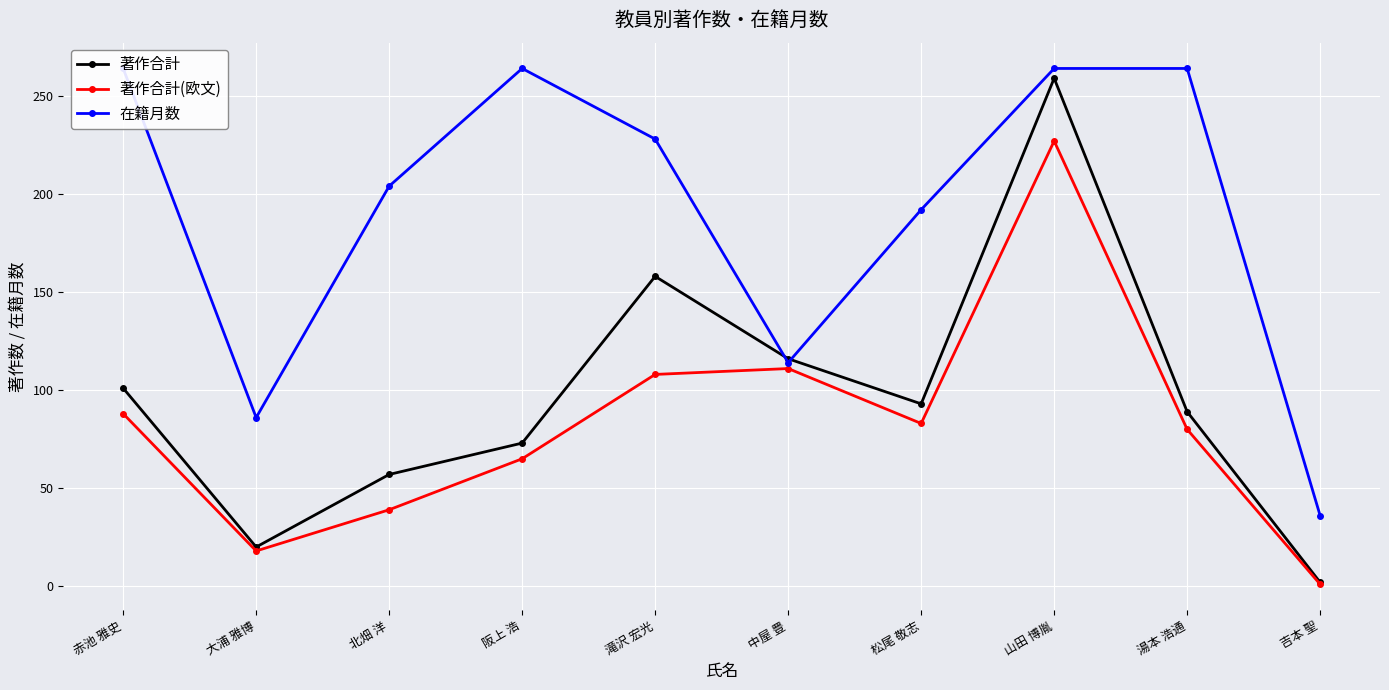

What is the highest value of the 在籍月数 series?

264